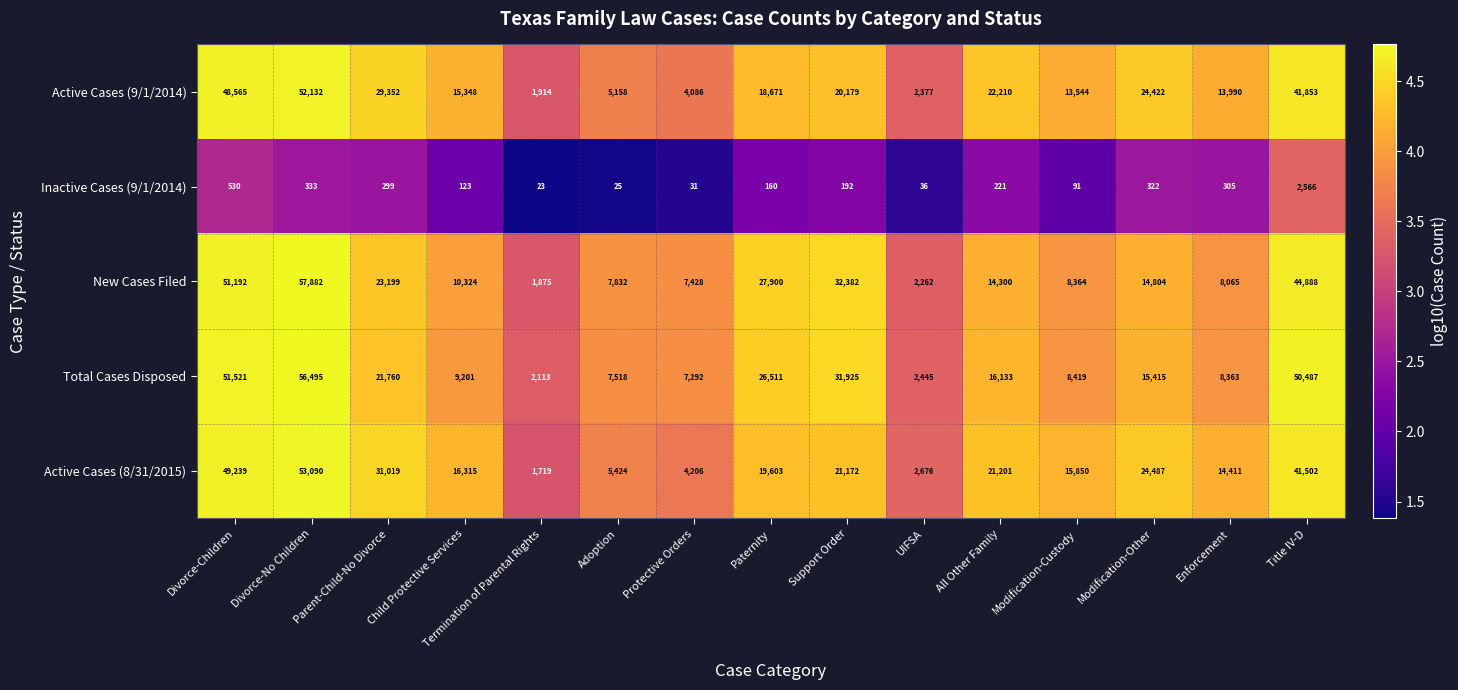

Which series has the largest range (max minus min)?

New Cases Filed